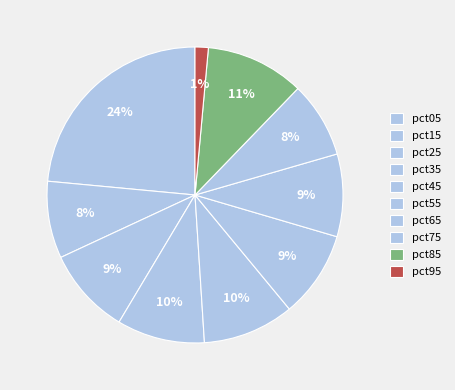

To the nearest percent, what is the difference between the pct25 and pct15 slice percentages?

1%